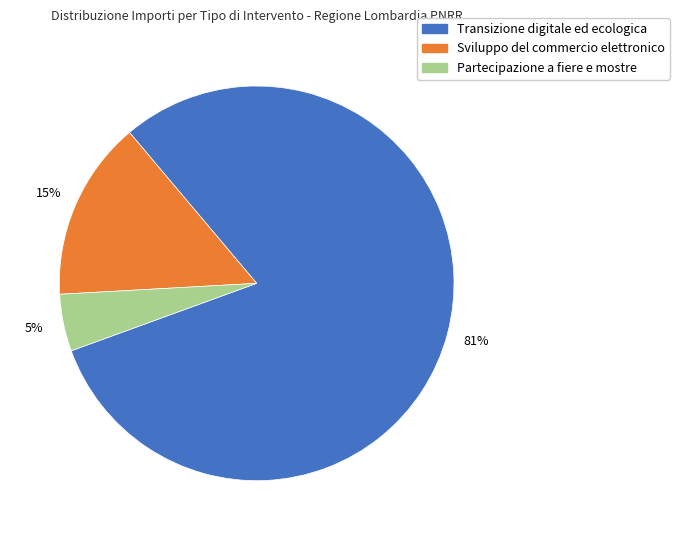

Is there any slice that represents more than half of the pie?

Yes